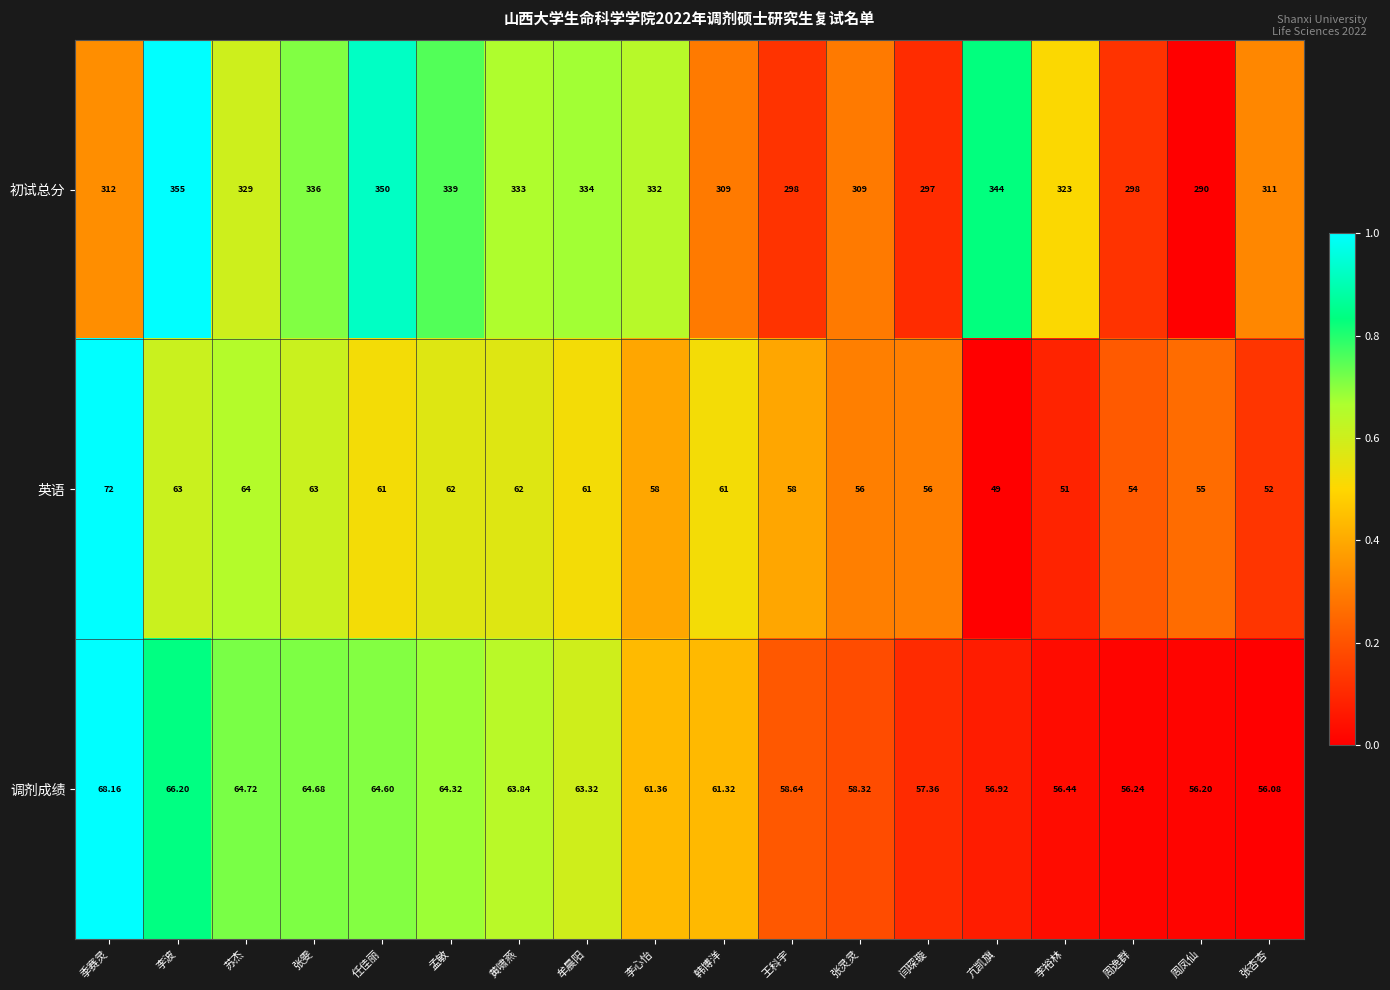

Rank the series by their maximum value, from lowest to highest.

调剂成绩, 英语, 初试总分